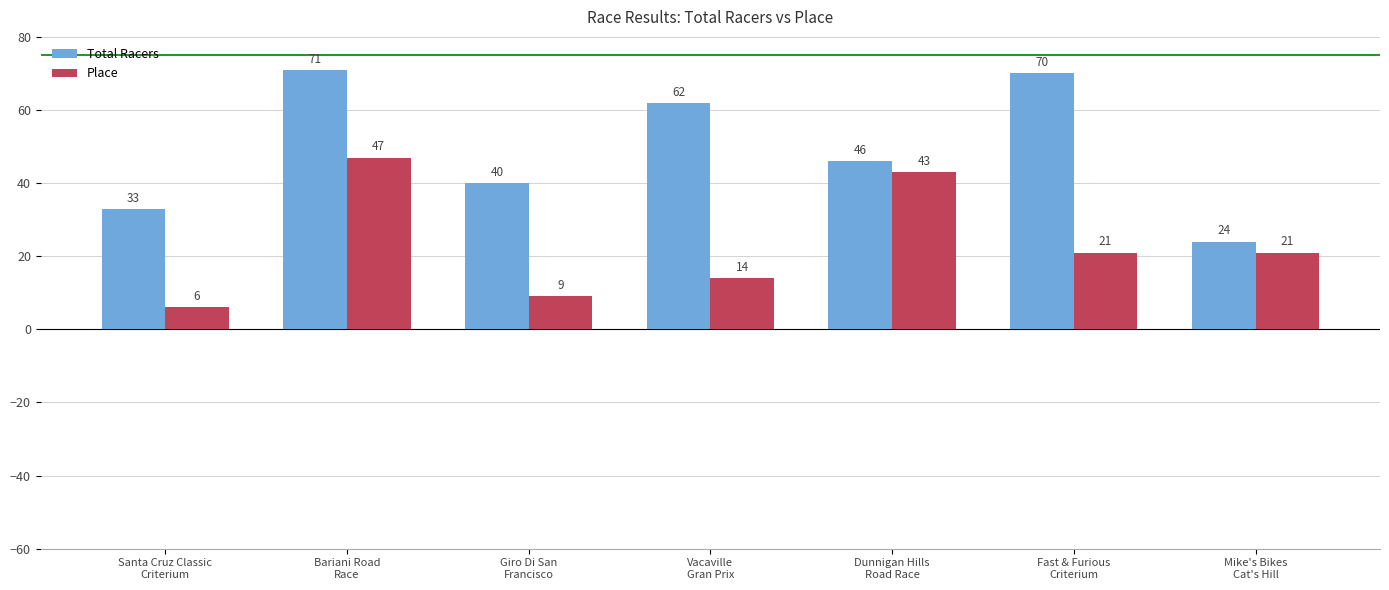

Reading left to right, what are all the values shown in this chart?

Total Racers: 33	71	40	62	46	70	24
Place: 6	47	9	14	43	21	21